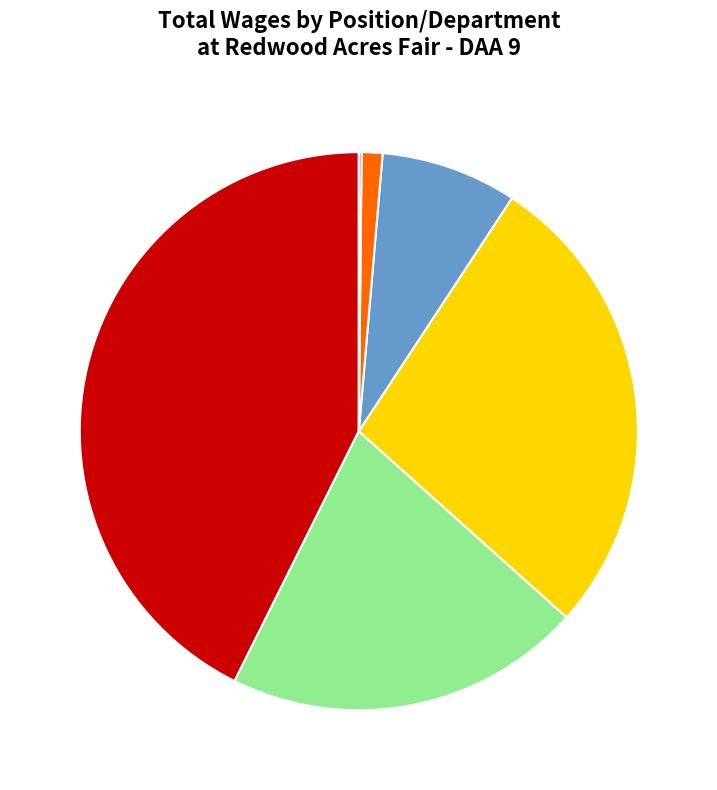

Does any single category account for the majority?

No